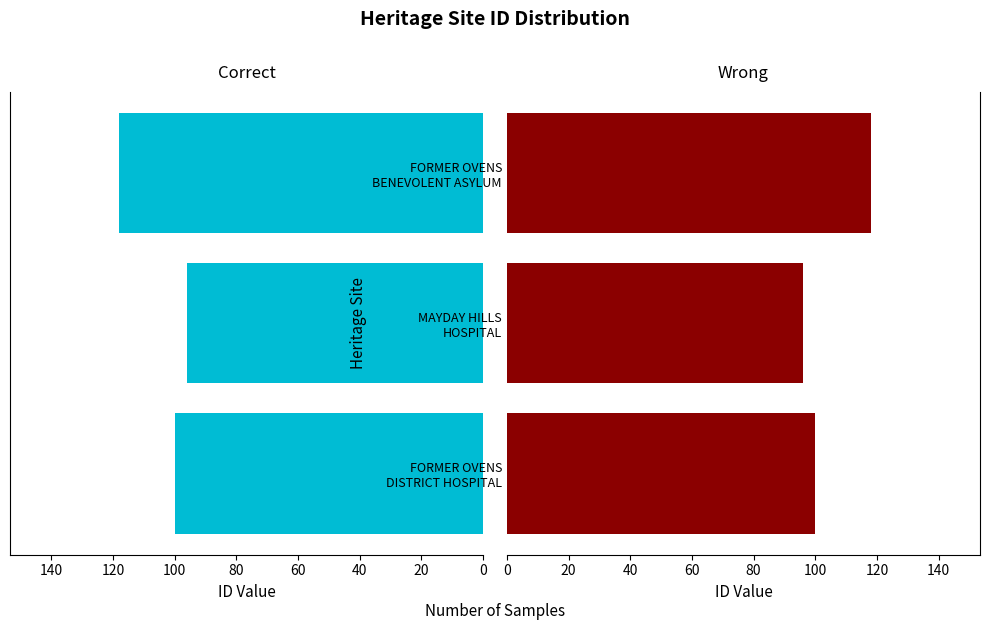

What is the value of the Correct bar at the 2nd from the left?

96